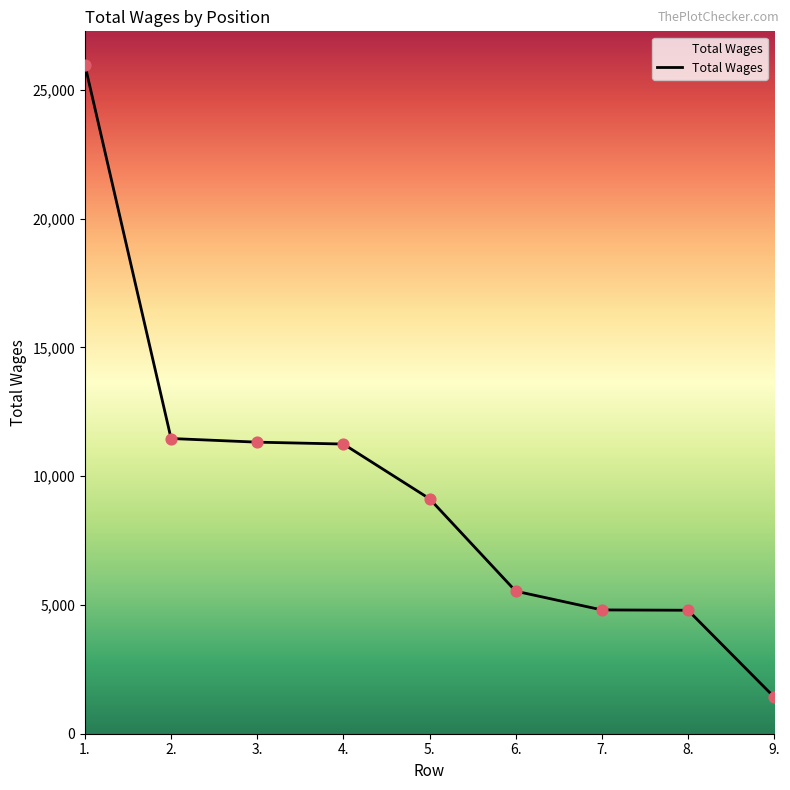

Which has a higher value, 1. or 4.?

1.